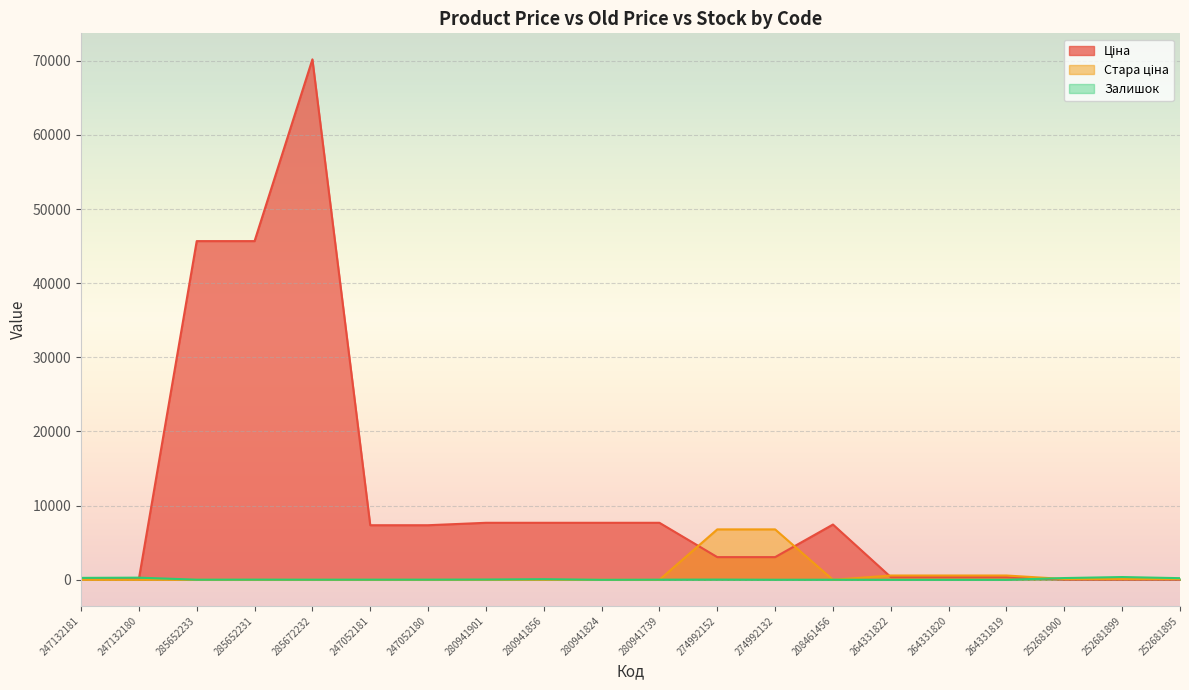

What is the difference between the maximum and minimum values in the Залишок series?

372.0